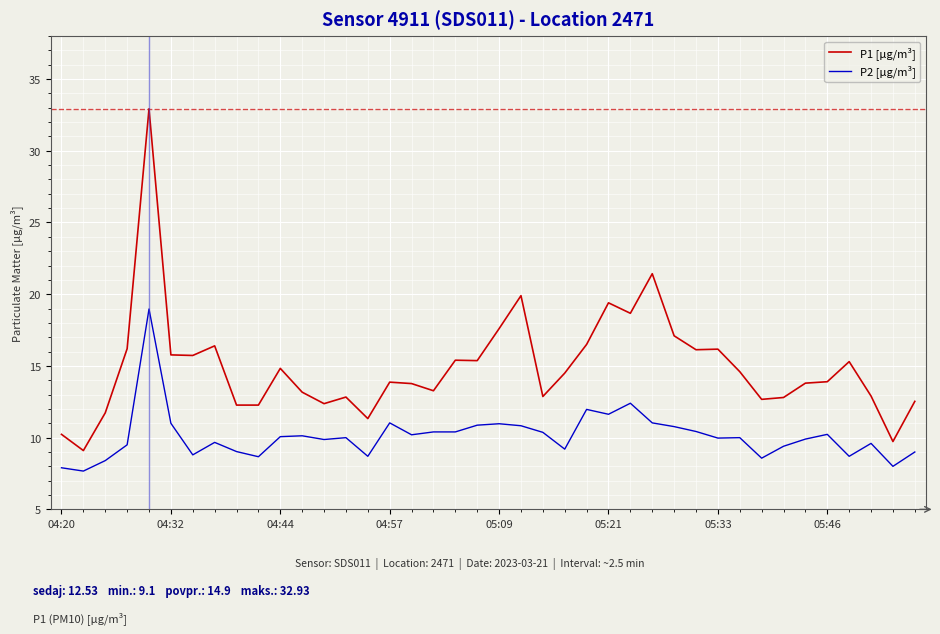

What is the difference between the maximum and minimum values in the P1 [µg/m³] series?

23.8